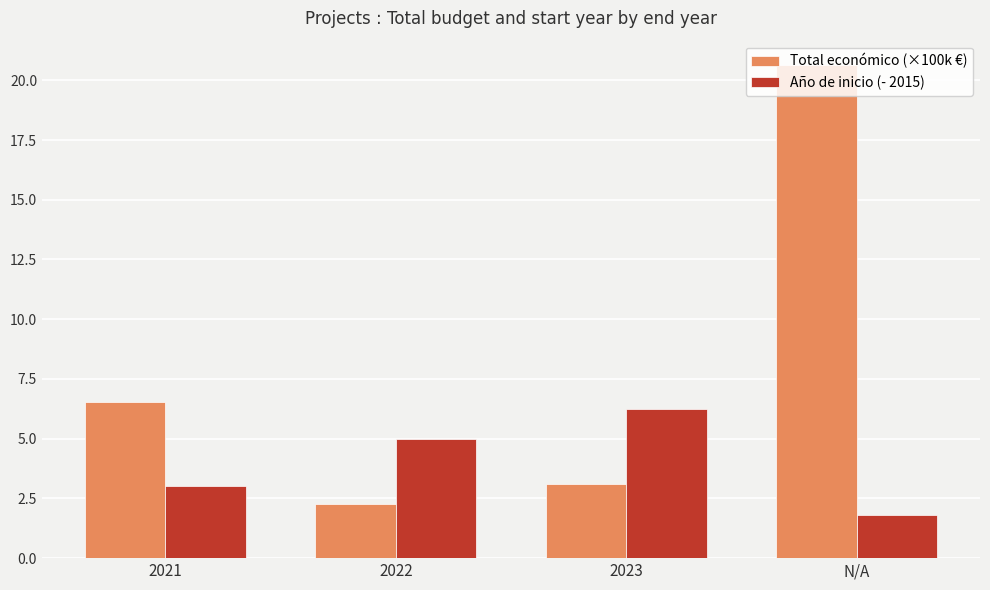

What are all the series names shown in the legend?

Total económico (×100k €), Año de inicio (- 2015)